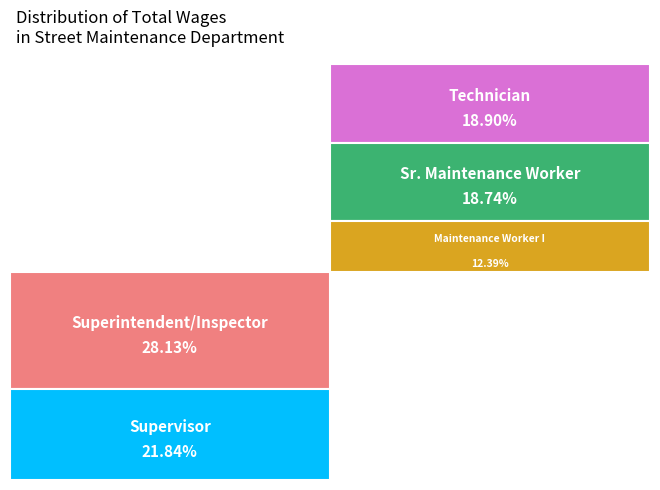

To the nearest percent, what percentage of the pie is Maintenance Worker I?

12%